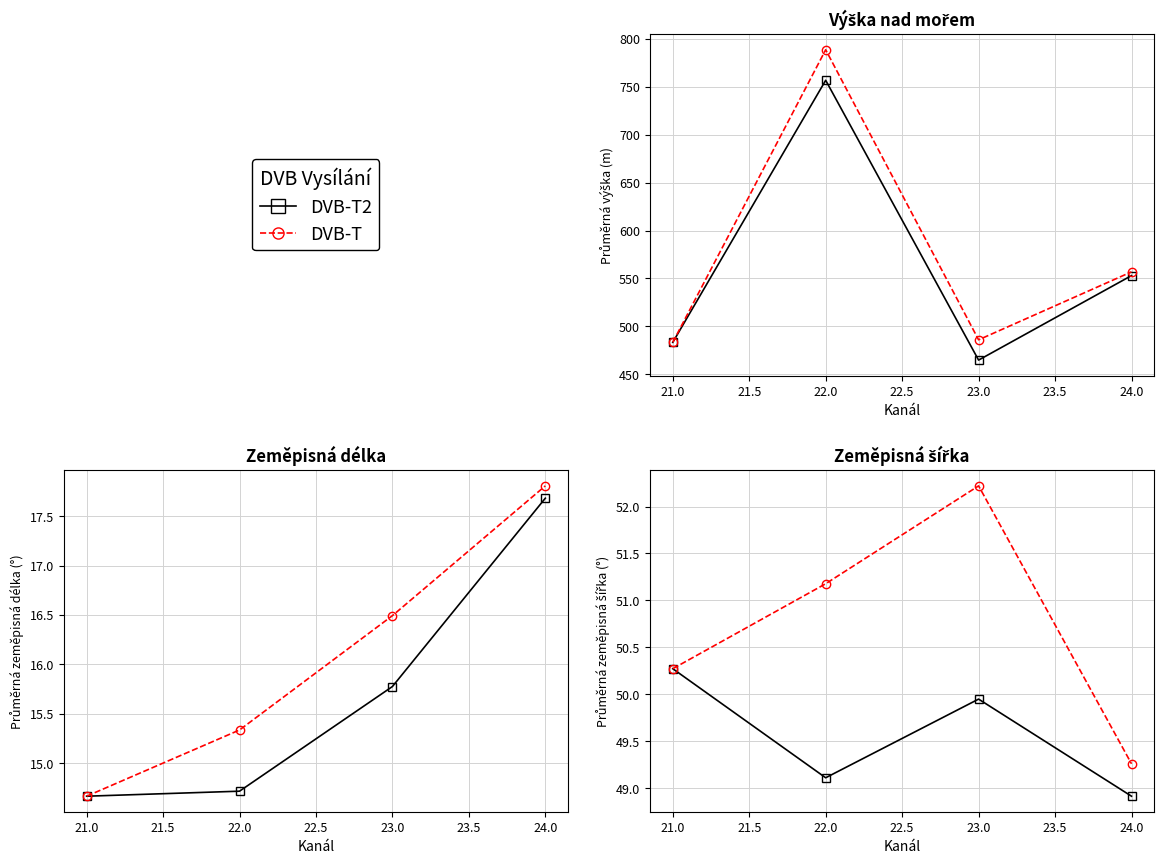

List the series in order of their overall mean, lowest first.

DVB-T2, DVB-T